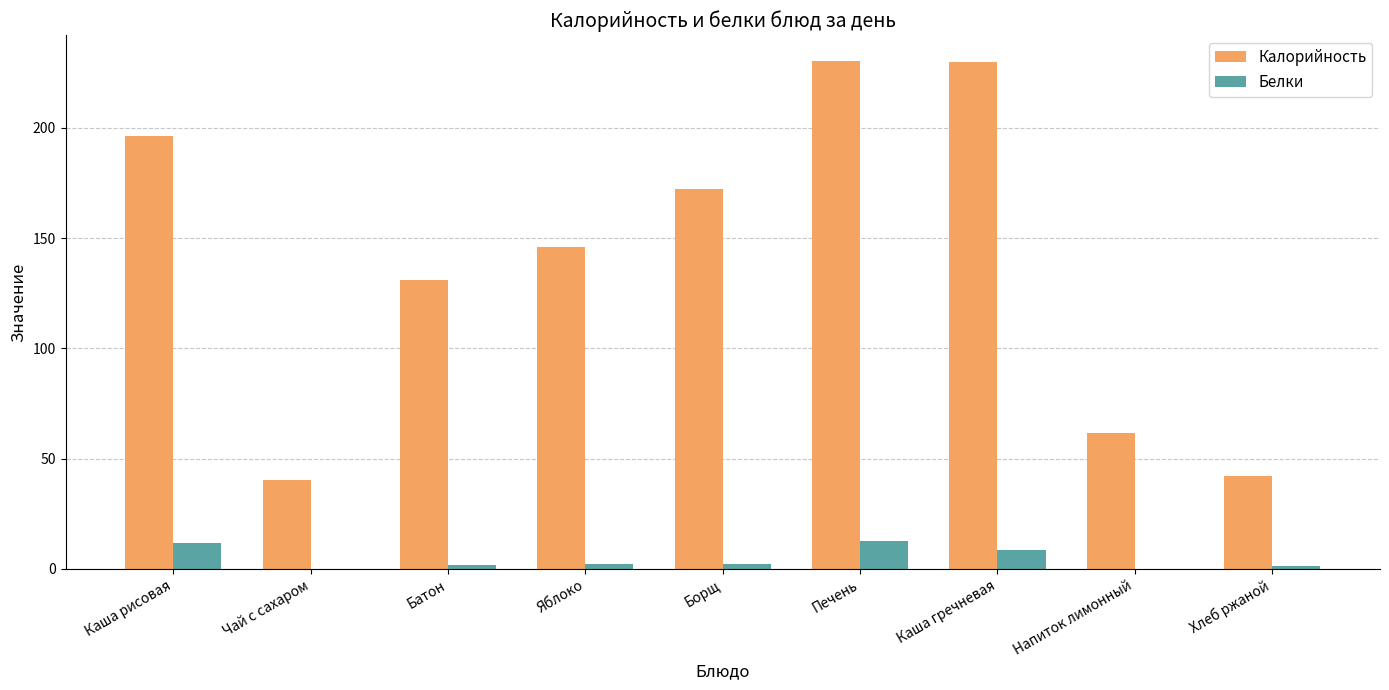

Is it true that Калорийность equals 42.0 at Хлеб ржаной?

True